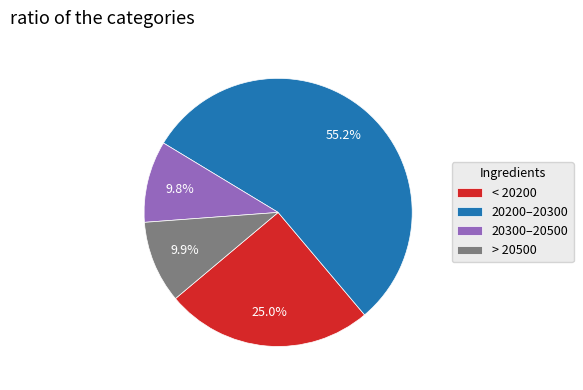

Does any single category account for the majority?

Yes